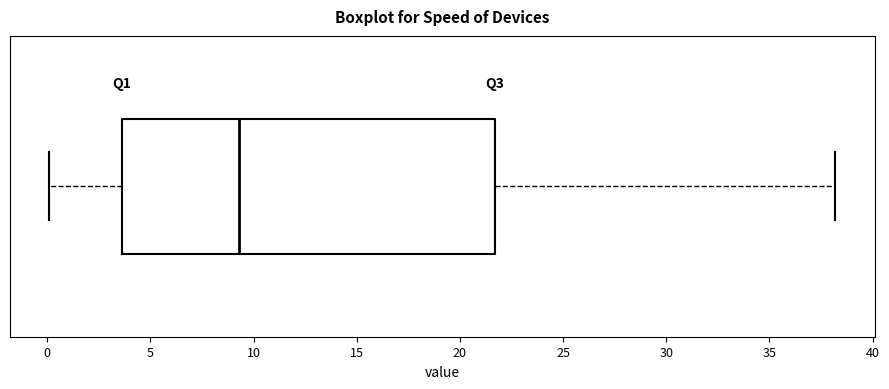

Transcribe this box plot: give where the median line is, the range the box spans, and where the two whiskers end, as read against the x-axis. The values are not printed on the chart, so give them approximately, as read against the axis.

median 9.5, box 3.5 to 21.5, whiskers 0.0 to 38.0